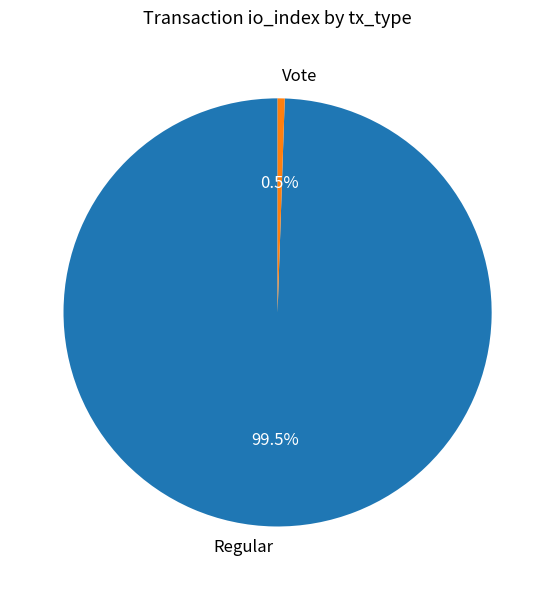

Is Regular the majority of the pie?

Yes